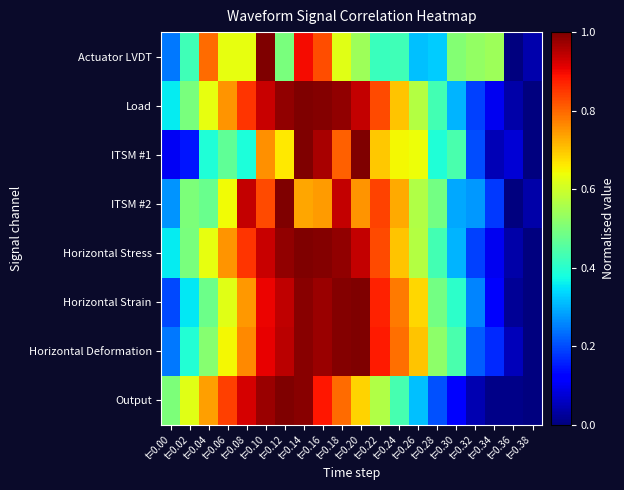

Which has a higher value, t=0.28 or t=0.34?

t=0.34